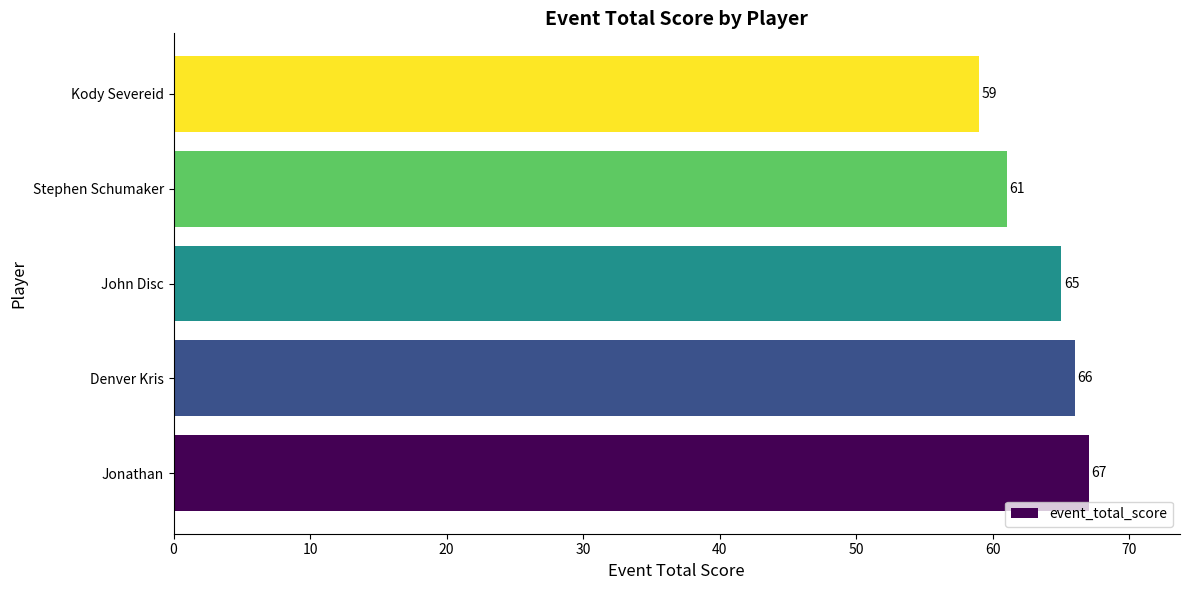

Rank the categories by value from lowest to highest.

Kody Severeid, Stephen Schumaker, John Disc, Denver Kris, Jonathan